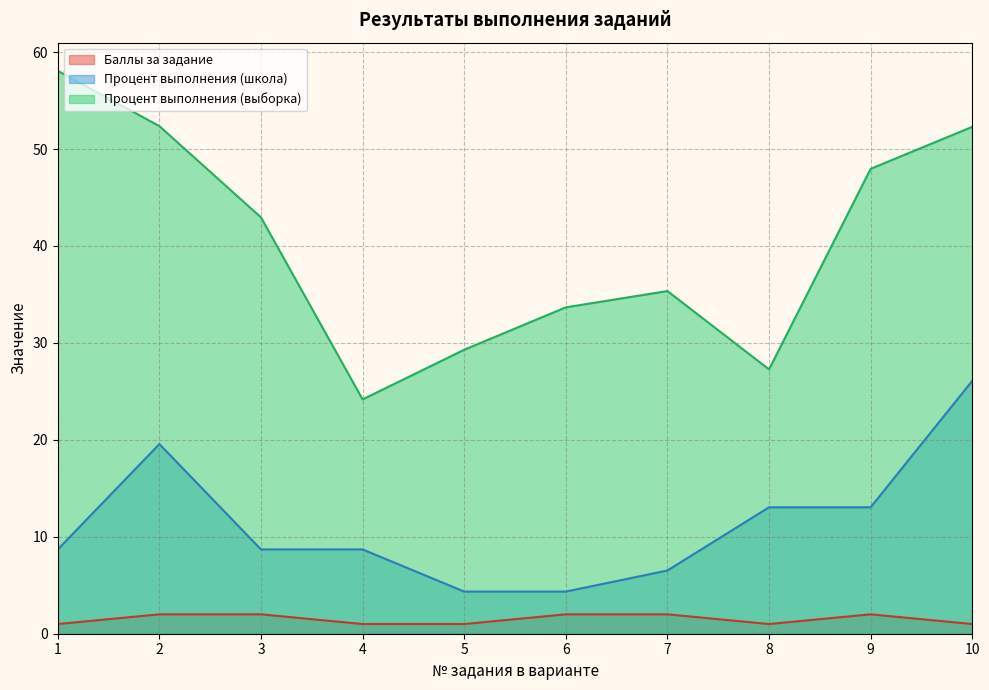

True or false: Процент выполнения (выборка) and Баллы за задание intersect in this chart.

False